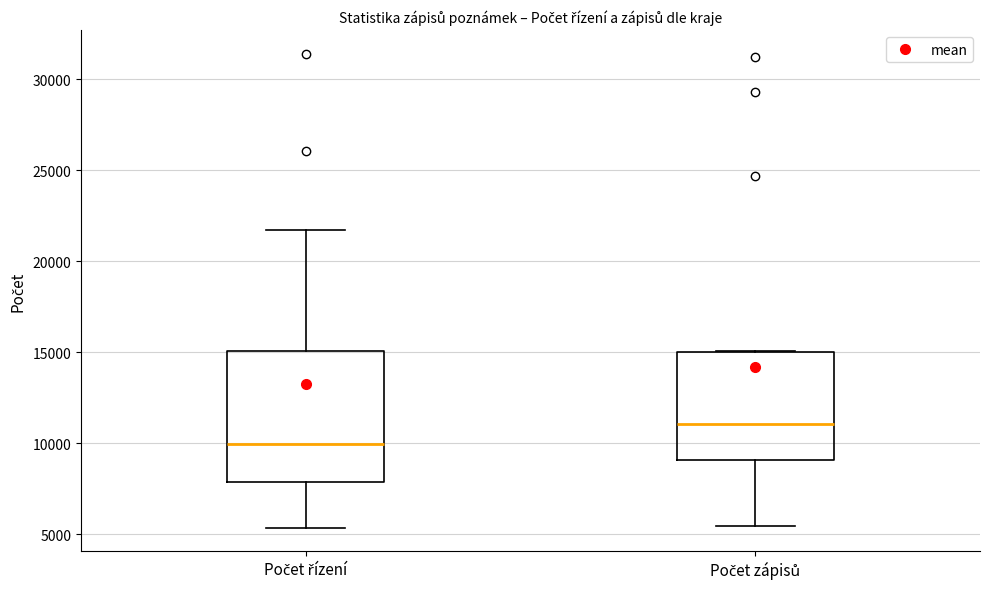

Reading left to right, read every box against the y-axis: the position of its median line, the range the box covers, and the ends of its whiskers. The values are not printed on the chart, so give them approximately, as read against the axis.

Počet řízení: median 10000, box 8000 to 15000, whiskers 5500 to 21500
Počet zápisů: median 11000, box 9000 to 15000, whiskers 5500 to 15000